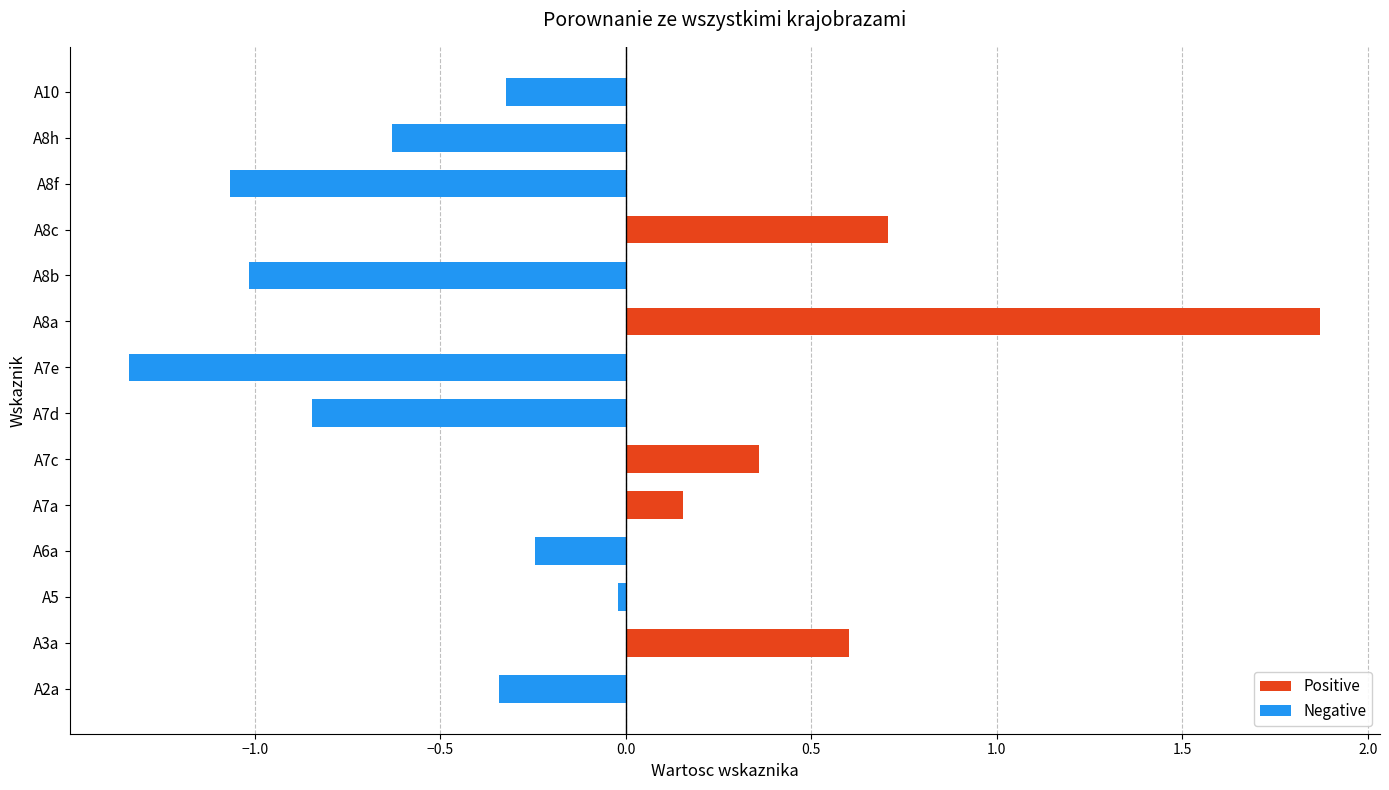

Between A7c and A8c, which is larger?

A8c